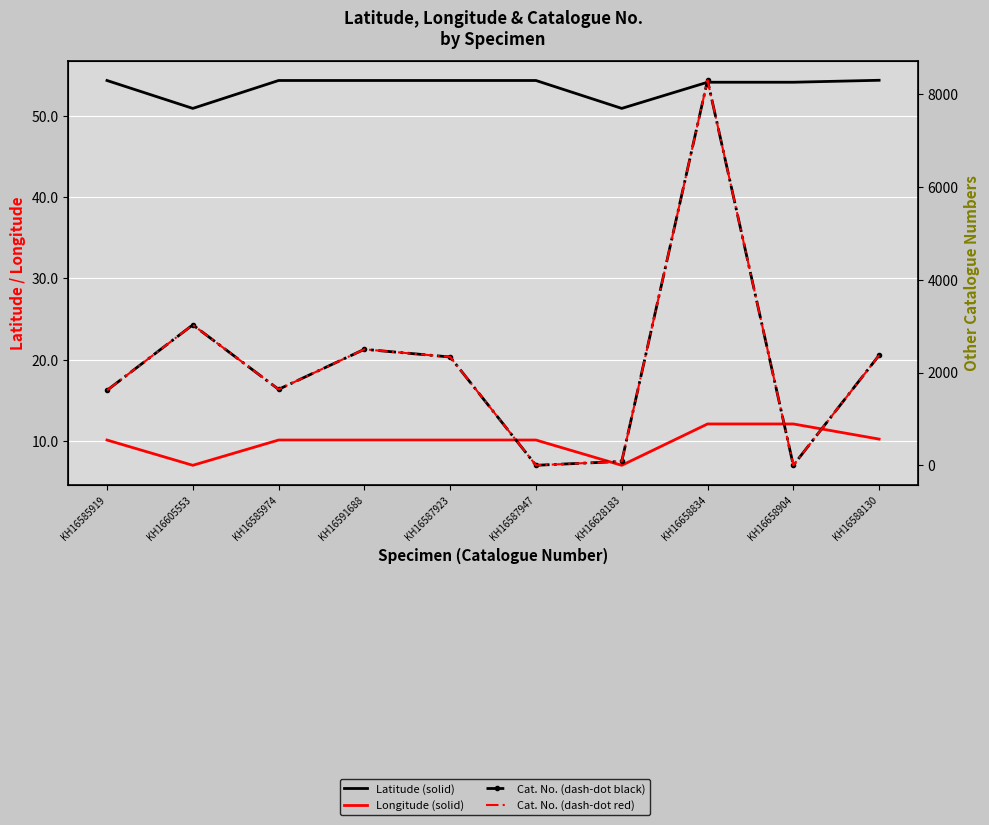

What is the total value across all series at KH16658834?

16662.2